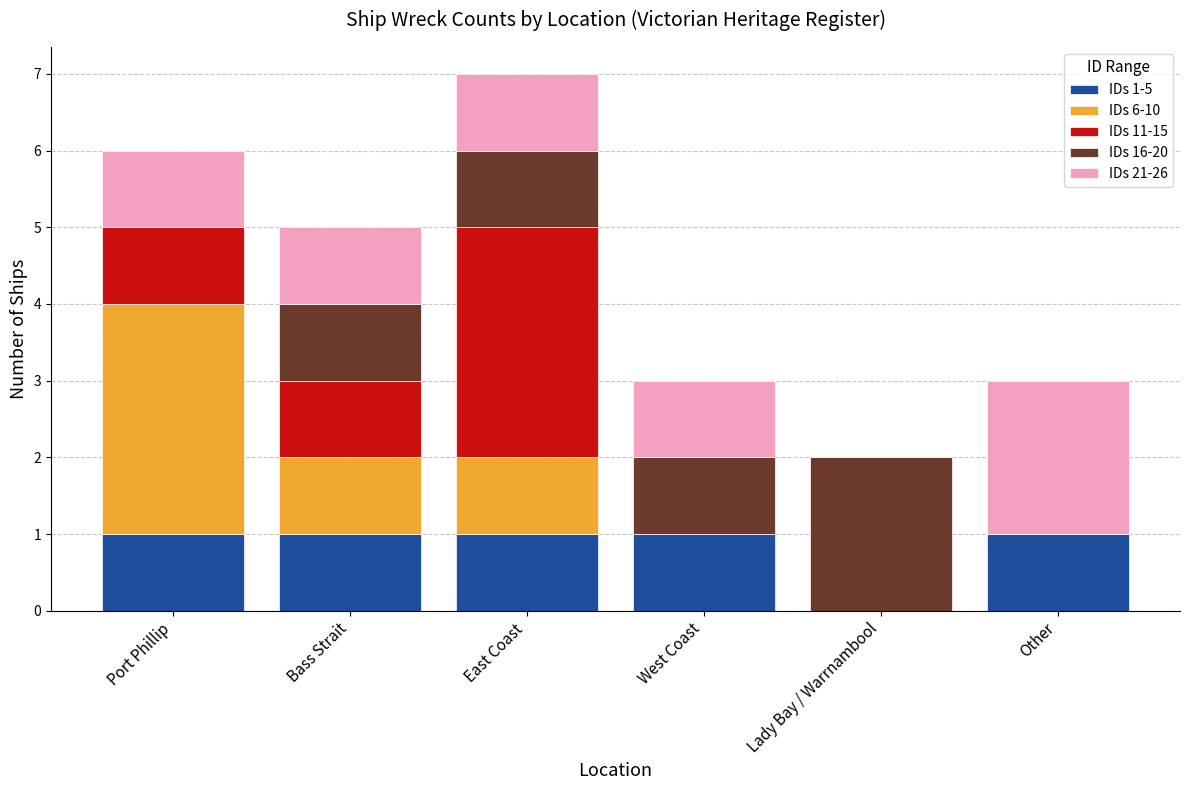

At which category is the sum across all series the highest?

East Coast